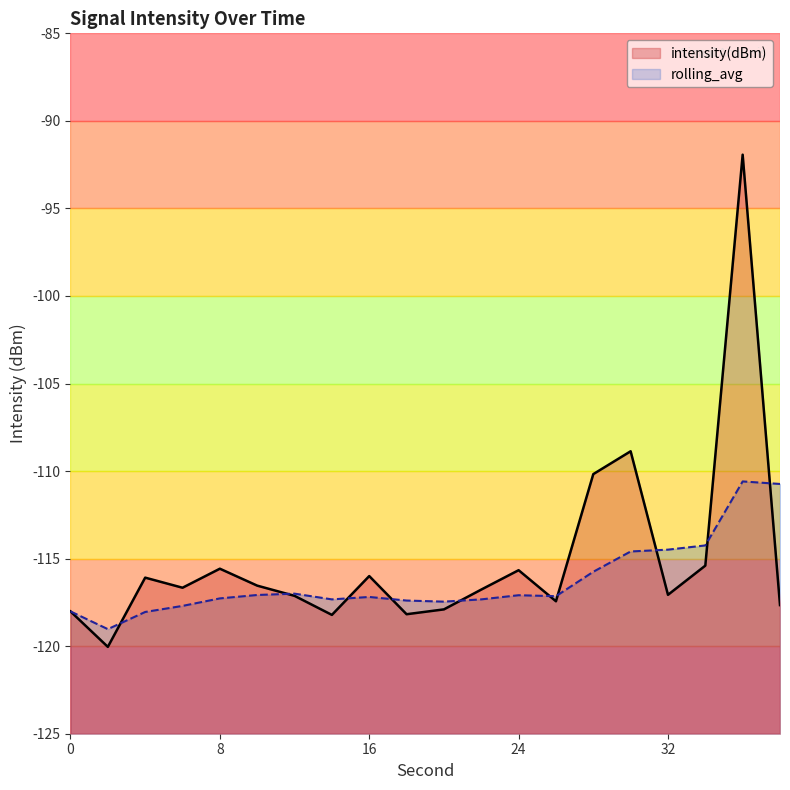

At which label is intensity(dBm) closest to -105?

30